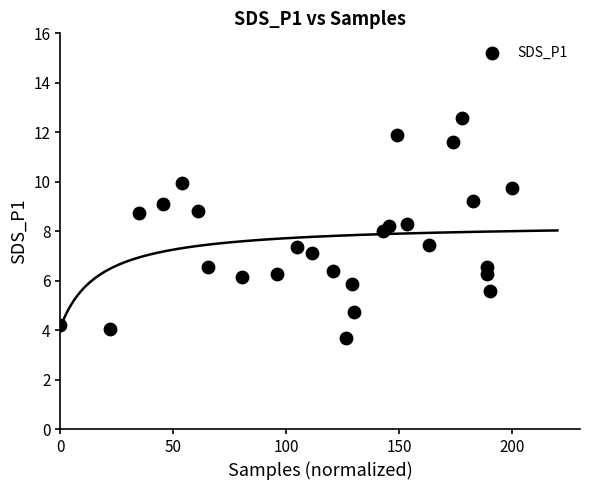

What is the range of X values (max minus min)?

200.0